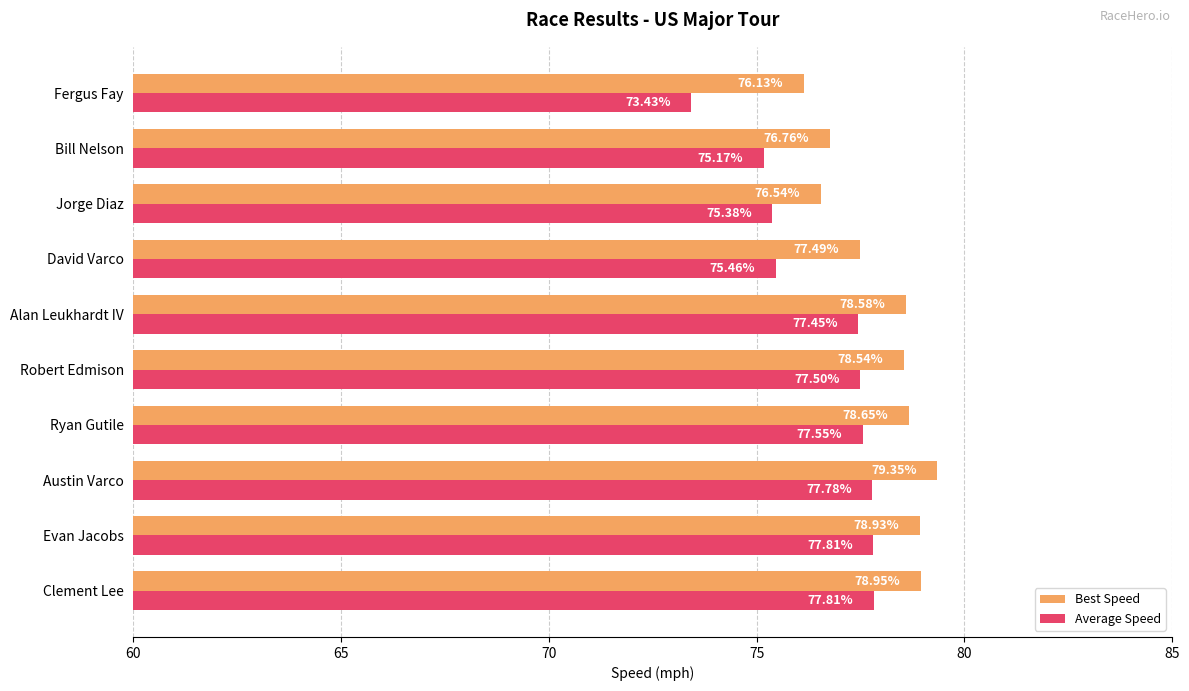

Between Austin Varco and David Varco, which series saw the biggest shift?

Average Speed